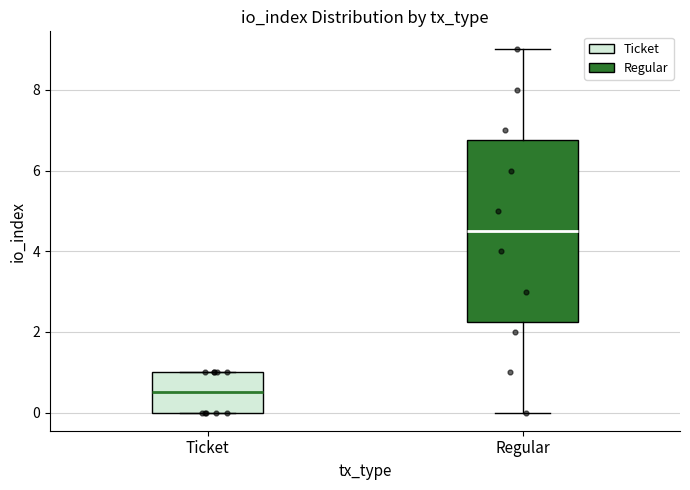

Reading left to right, transcribe this box plot: for each box, give where its median line is, the range the box spans, and where its two whiskers end, as read against the y-axis. The values are not printed on the chart, so give them approximately, as read against the axis.

Ticket: median 0.6, box 0.0 to 1.0, whiskers 0.0 to 1.0
Regular: median 4.6, box 2.2 to 6.8, whiskers 0.0 to 9.0